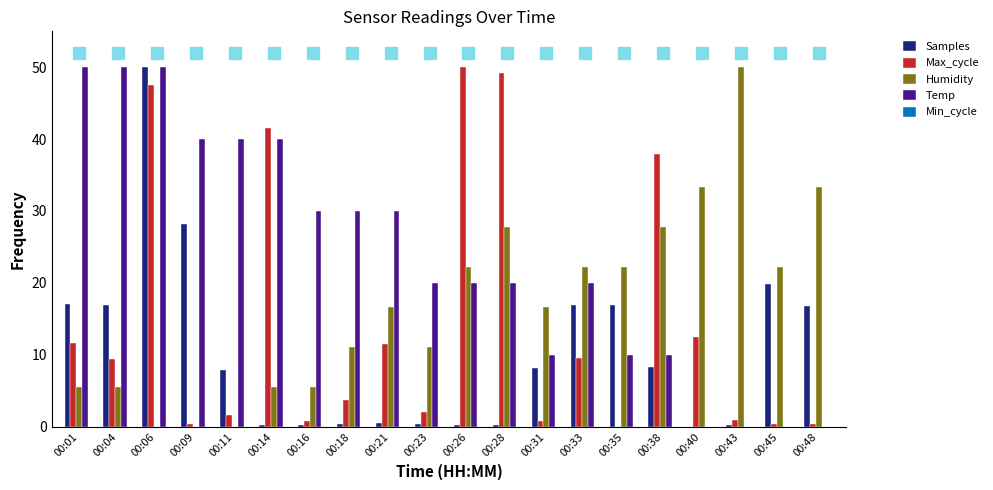

What is the total value across all series at 00:06?

147.6